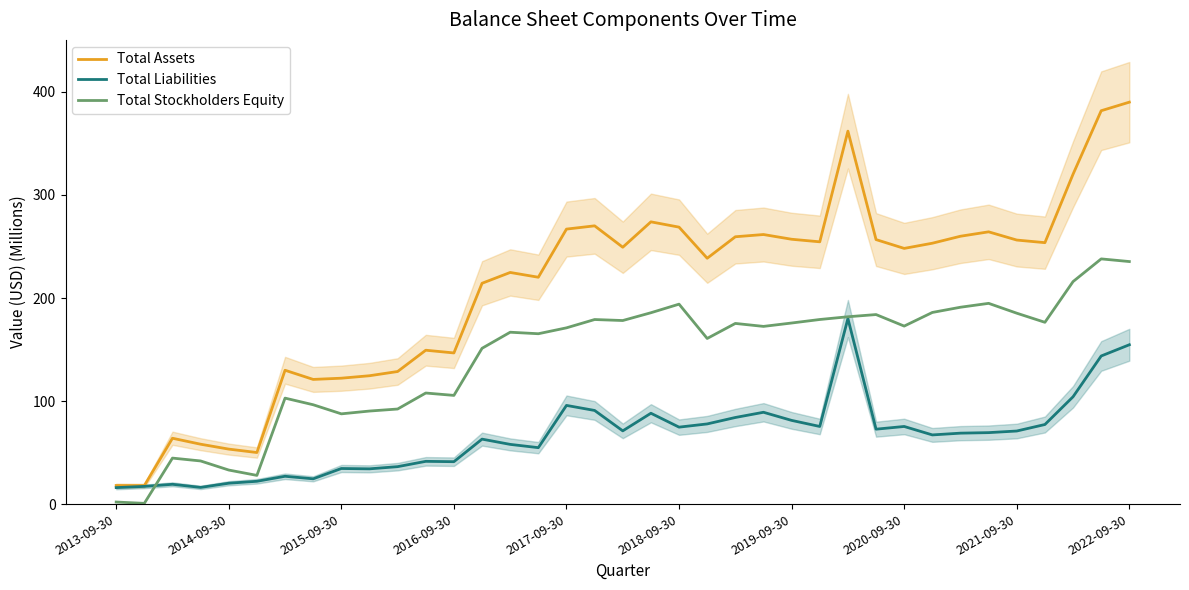

Is it true that Total Liabilities equals 154.7 at 2022-09-30?

True